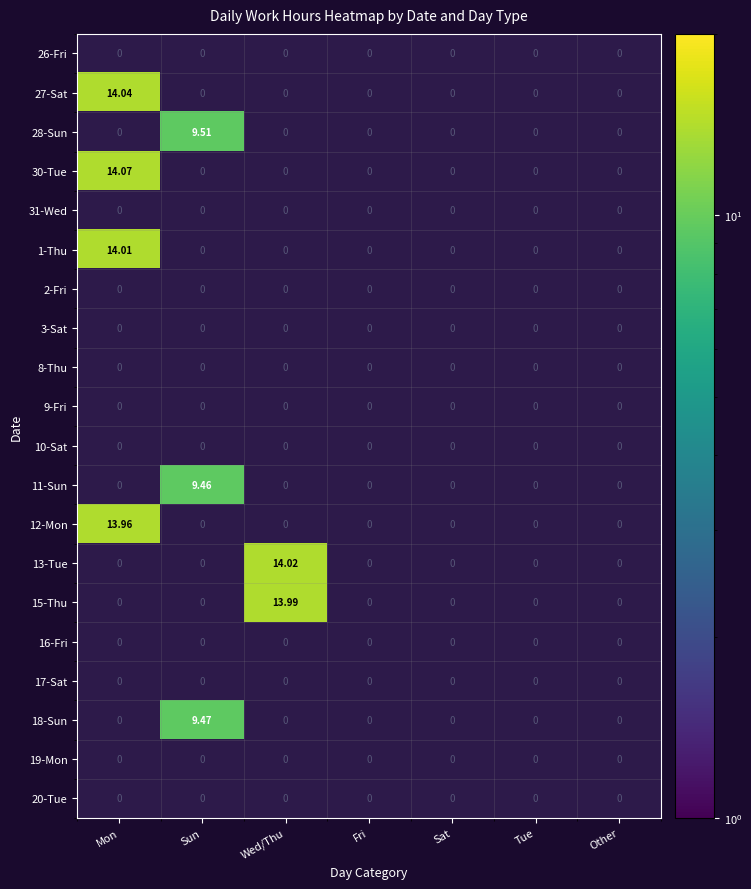

Which label corresponds to the largest value in the chart?

Mon